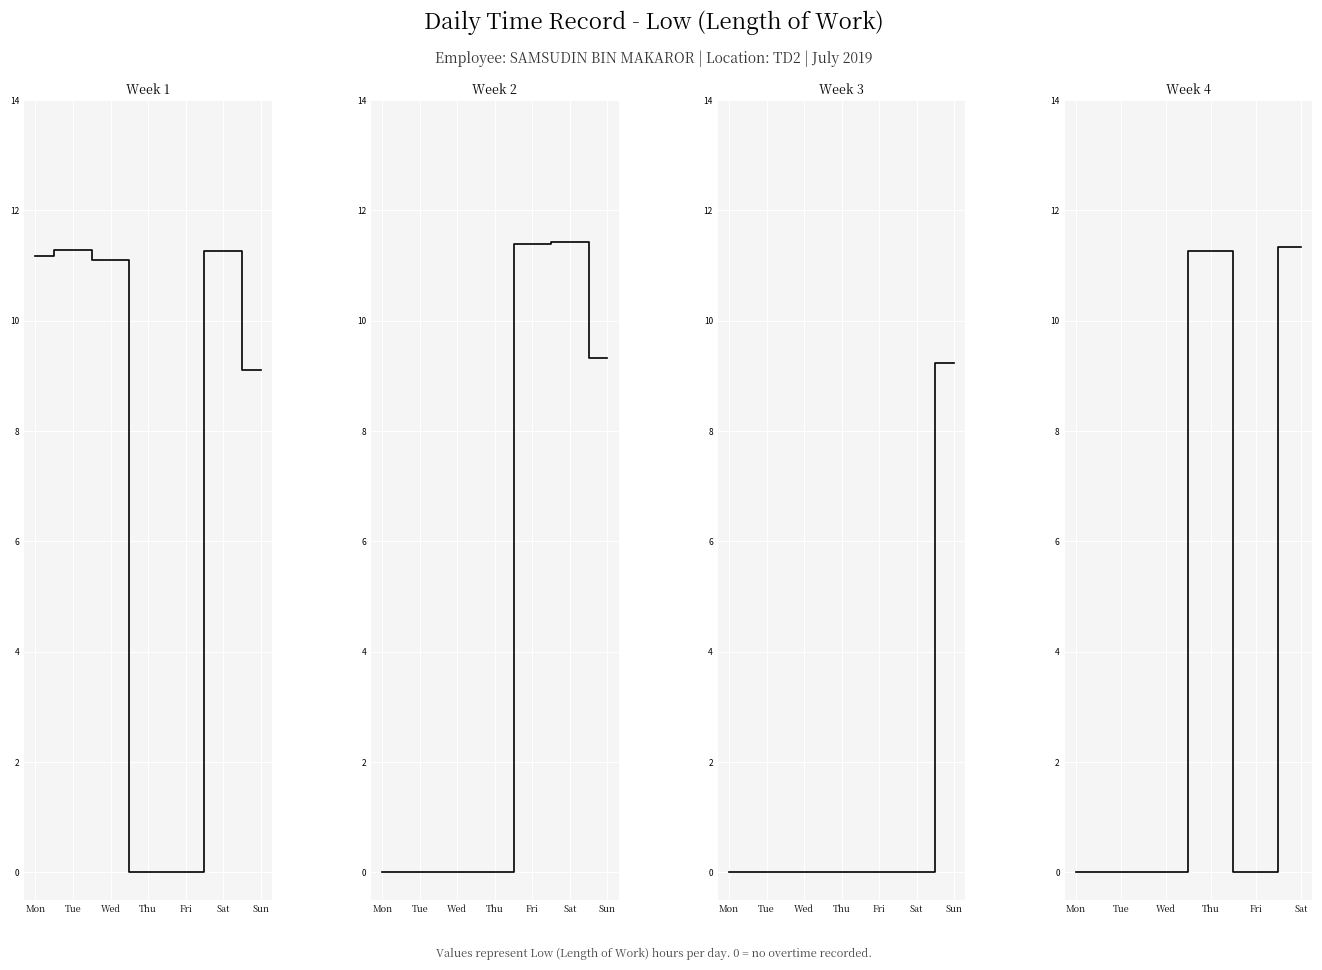

Which has a higher value, 19 or 4?

19